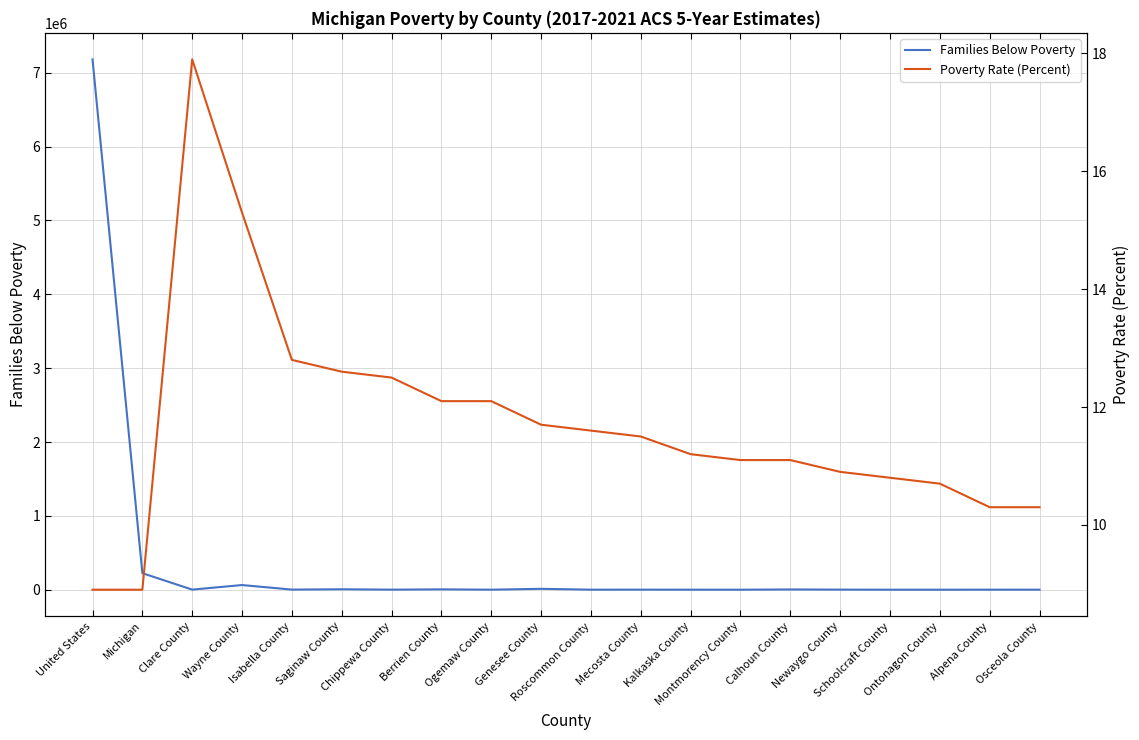

List the labels in order of Families Below Poverty value, largest first.

United States, Michigan, Wayne County, Genesee County, Saginaw County, Berrien County, Calhoun County, Isabella County, Newaygo County, Clare County, Mecosta County, Chippewa County, Alpena County, Roscommon County, Ogemaw County, Osceola County, Kalkaska County, Montmorency County, Schoolcraft County, Ontonagon County